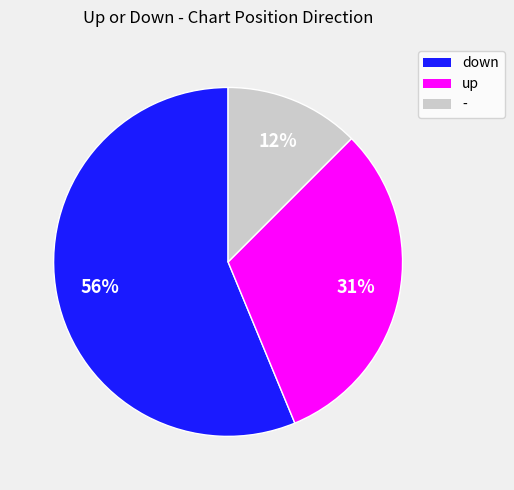

Is it true that up is 31% of the pie?

True